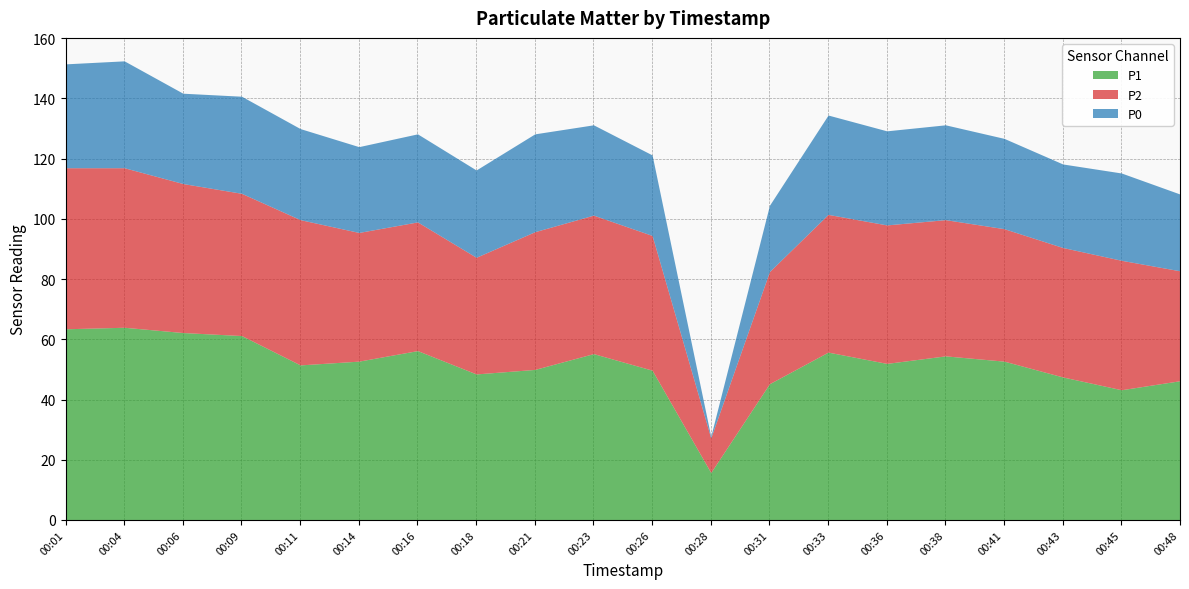

At which label is P2 closest to 32?

00:48